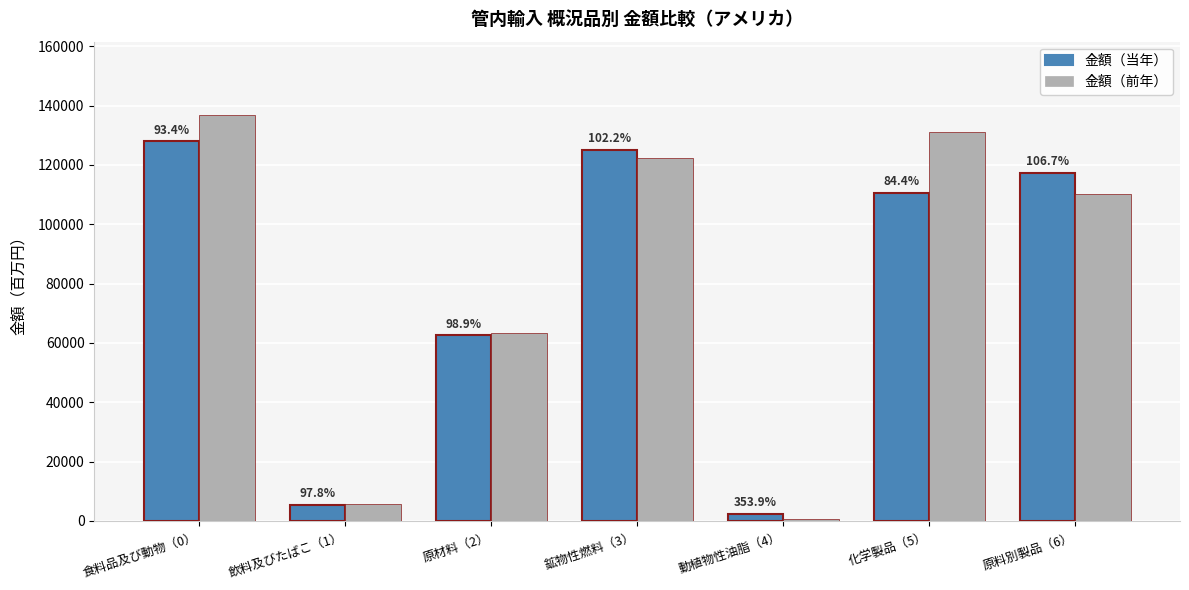

What are all the series names shown in the legend?

金額（当年）, 金額（前年）